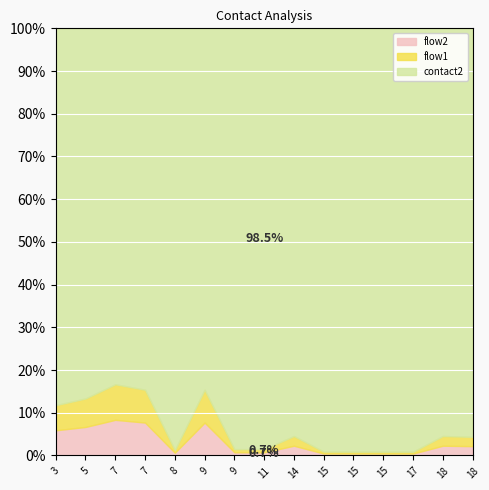

What is the minimum value for contact2?

10